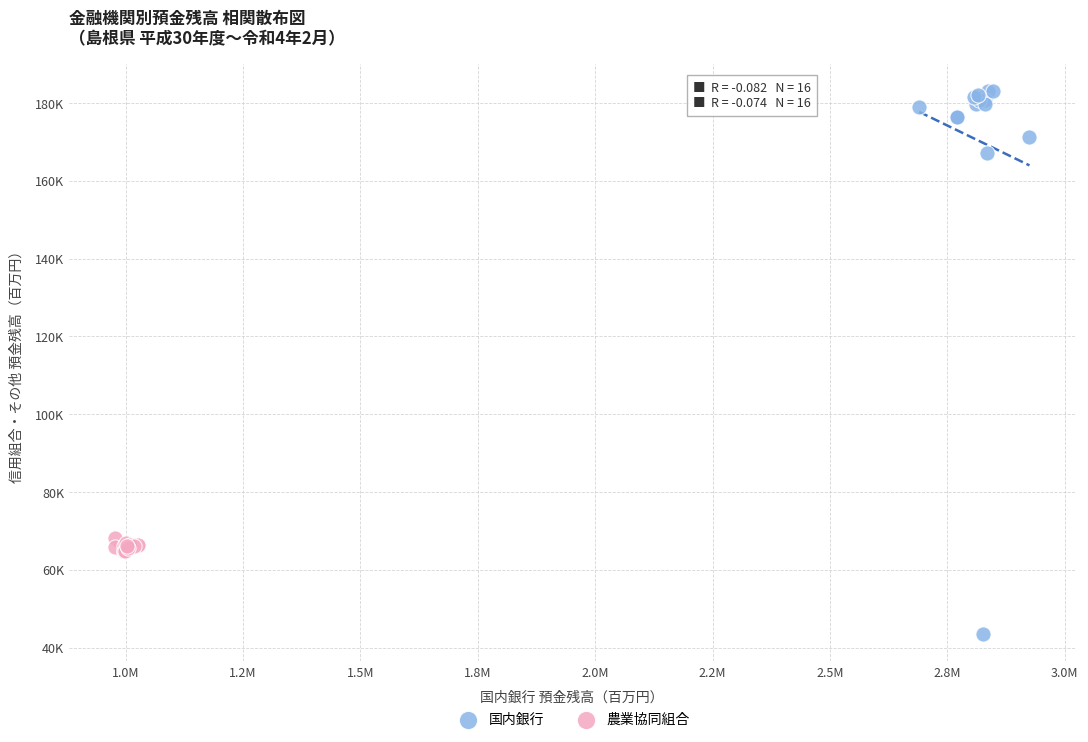

What are all the series names shown in the legend?

国内銀行, 農業協同組合